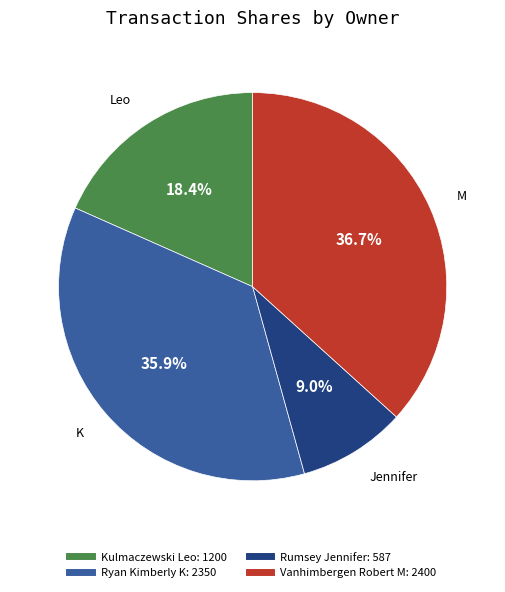

Do Kulmaczewski Leo and Vanhimbergen Robert M together represent more than half of the pie?

Yes